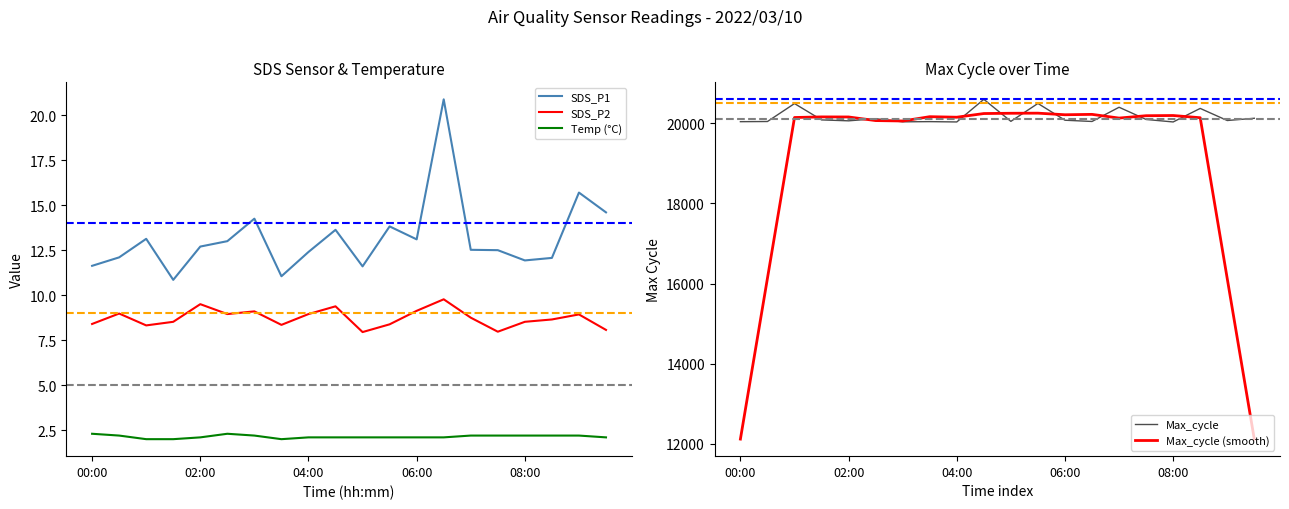

What is the highest value of the Temp (°C) series?

2.3